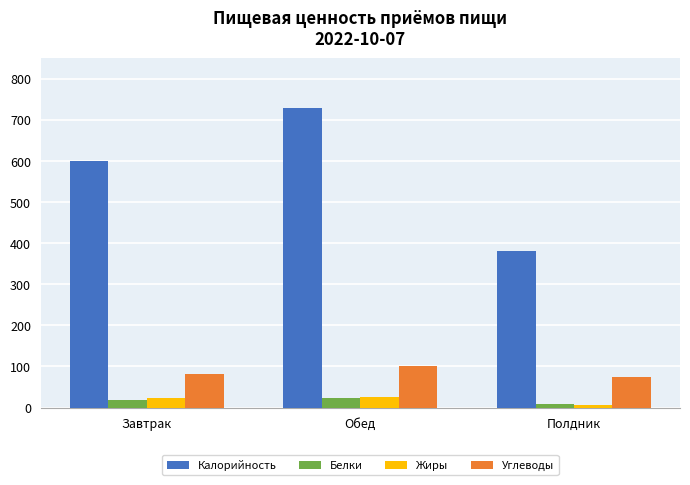

What is the greatest value displayed?

727.2